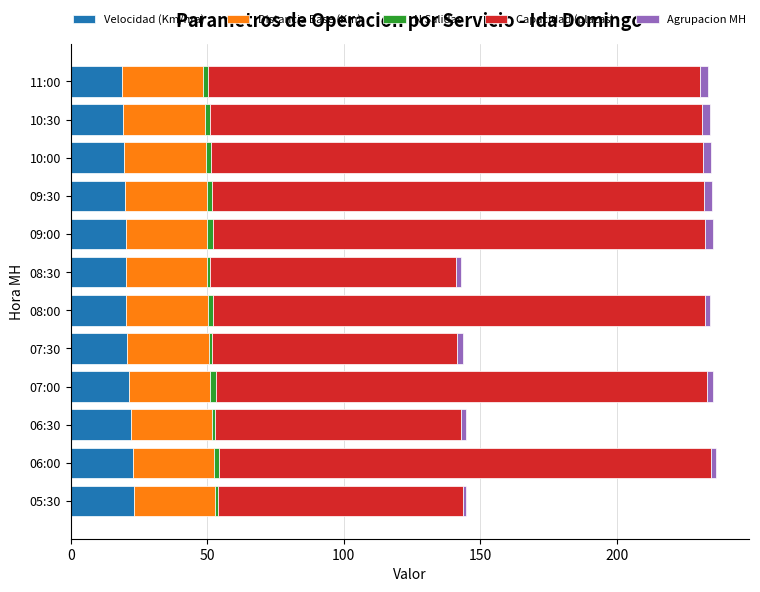

What is the minimum value for Velocidad (Km/hra)?

18.6